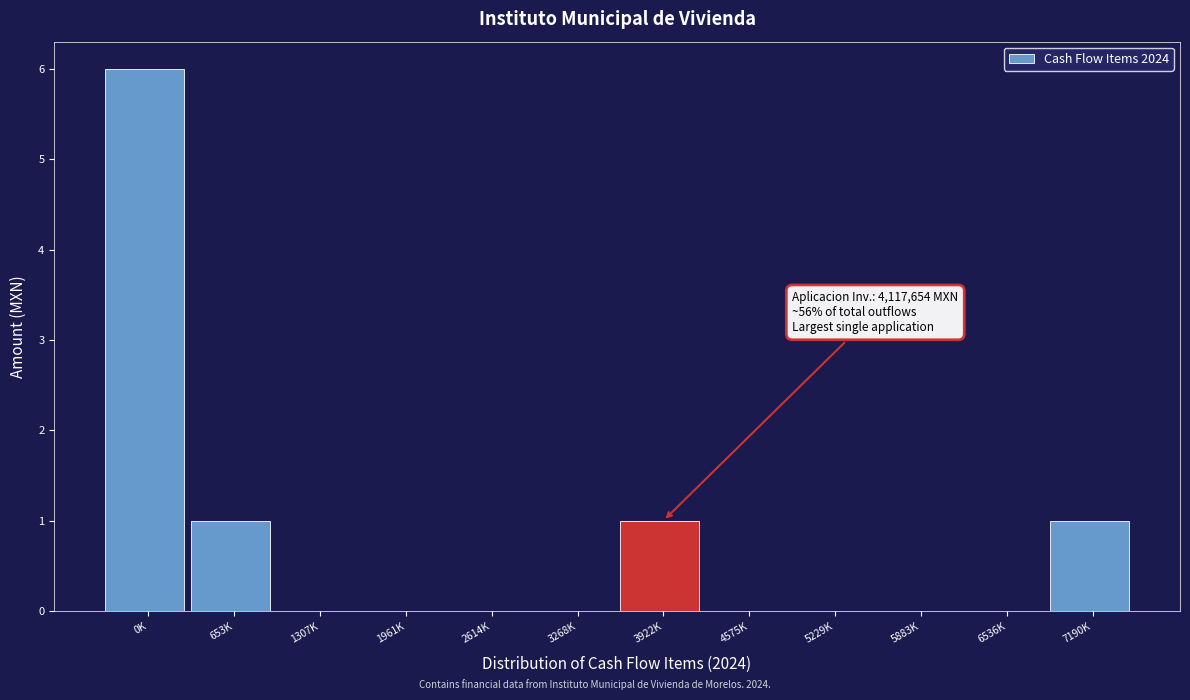

Reading left to right, what are all the values shown in this chart?

0K=6	653K=1	1307K=0	1961K=0	2614K=0	3268K=0	3922K=1	4575K=0	5229K=0	5883K=0	6536K=0	7190K=1